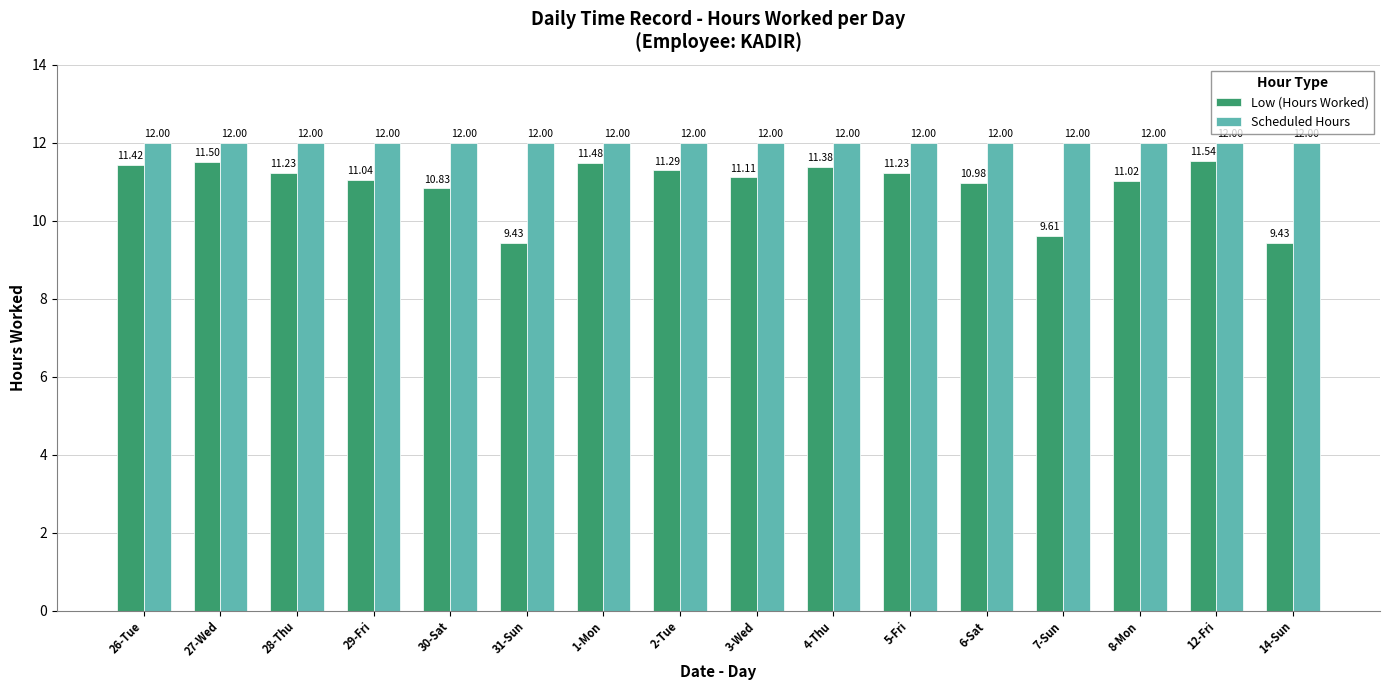

What is the value of the Low (Hours Worked) bar at the 10th from the left?

11.4